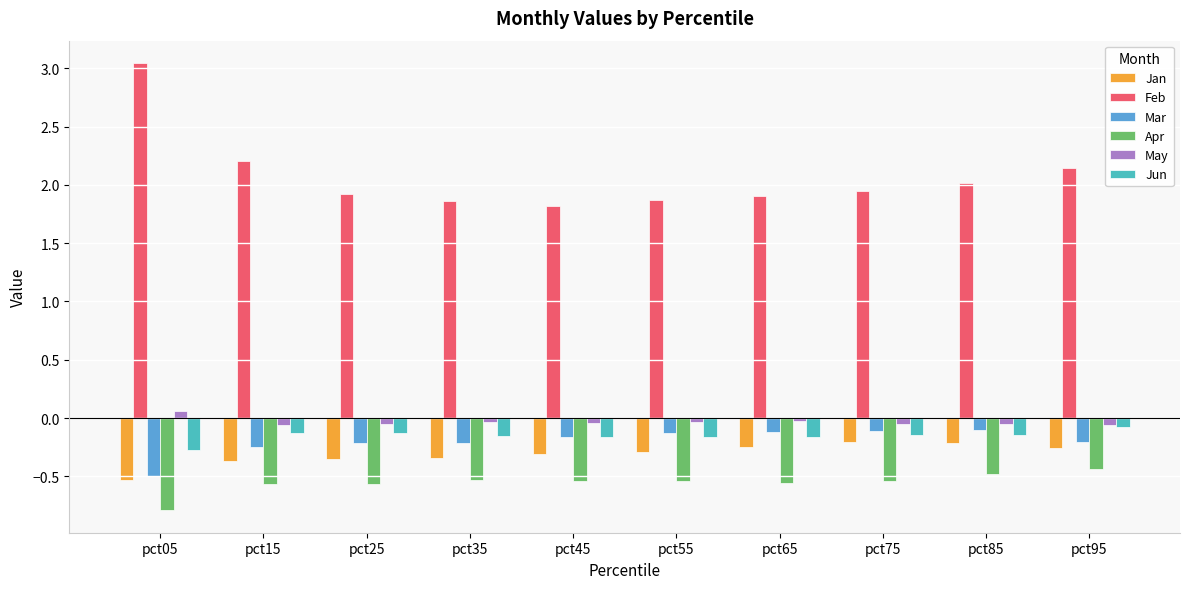

Is it true that Apr equals -0.7 at pct45?

False